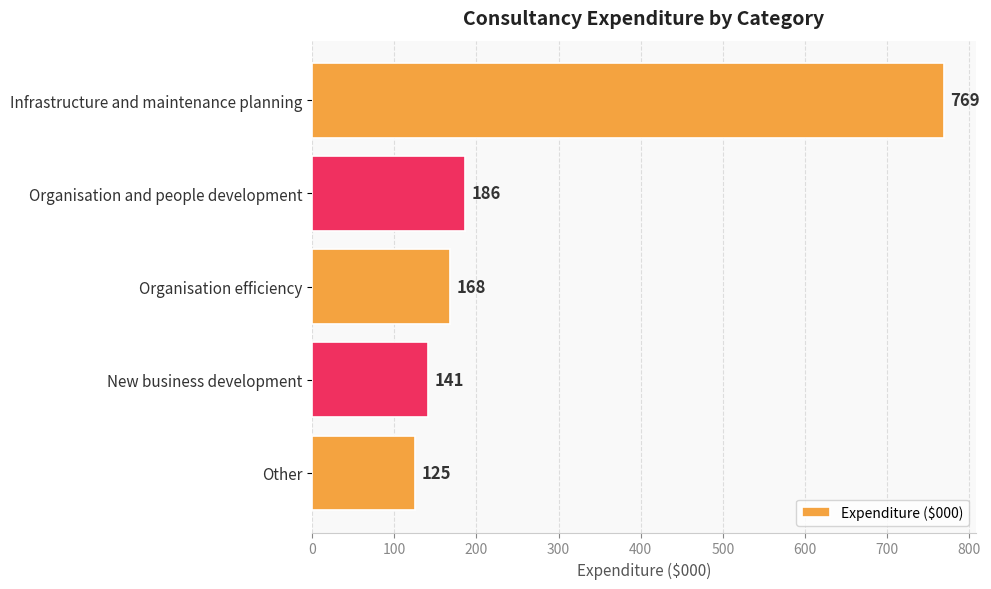

The value at Infrastructure and maintenance planning is 769. True or false?

True